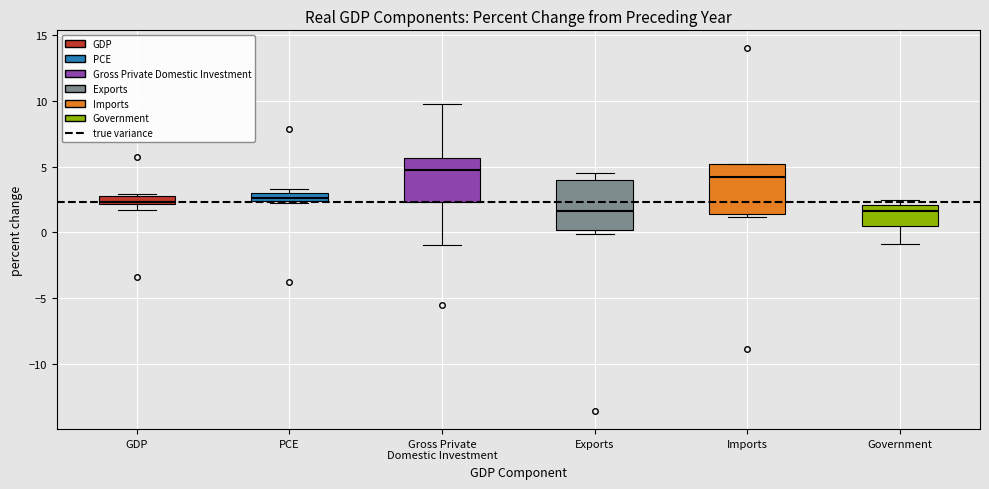

Which box's median line is the highest?

Gross Private Domestic Investment